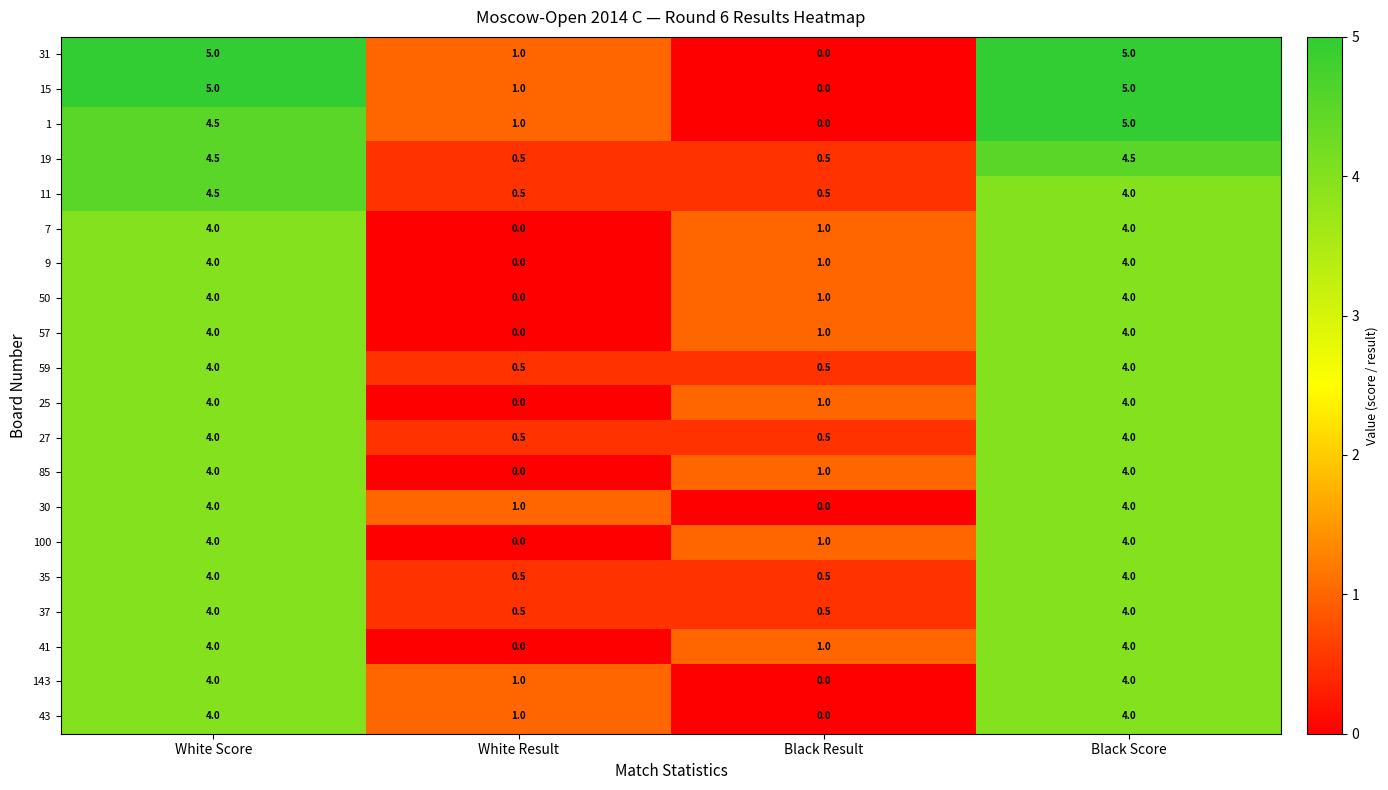

What is the difference between the highest and lowest values at Black Score?

1.0